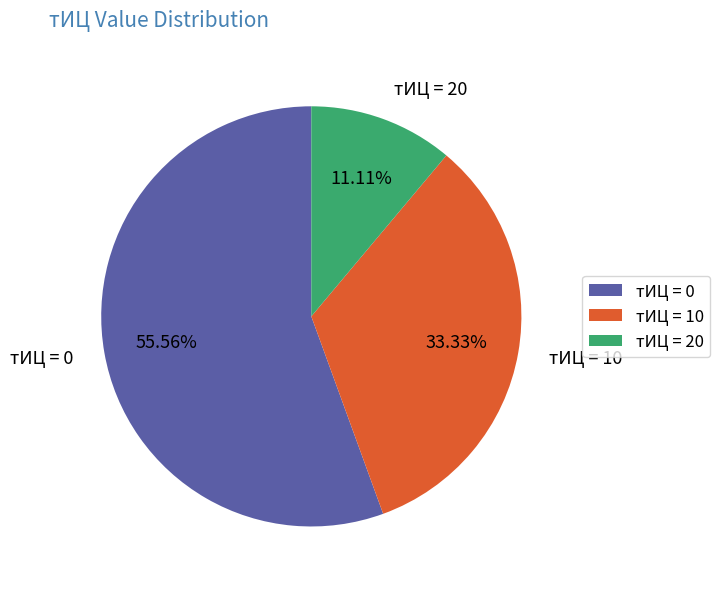

Approximately how many times larger is the value at тИЦ = 0 compared to тИЦ = 10?

1.7